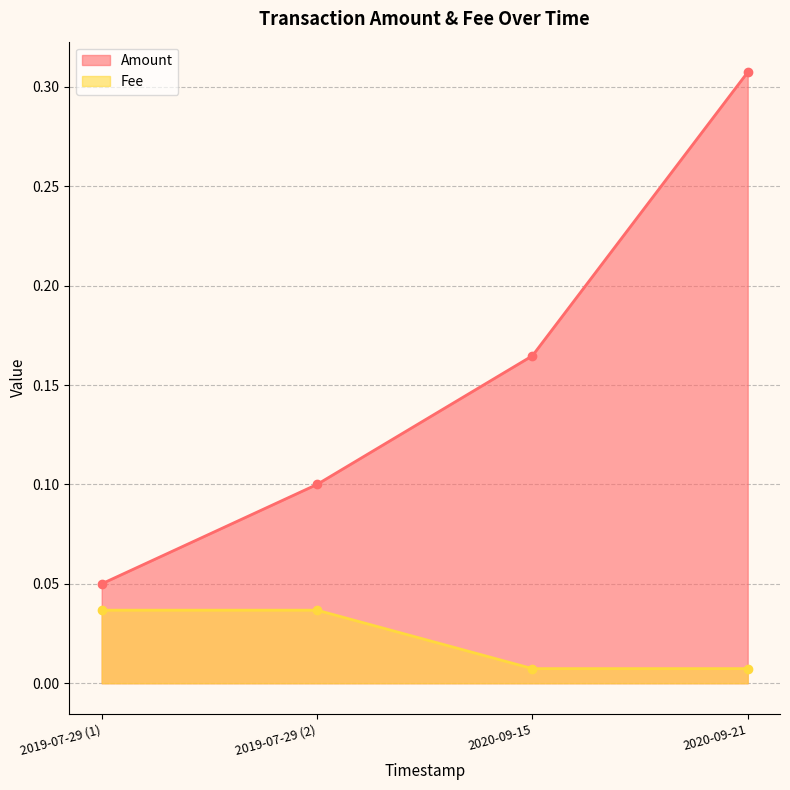

Count the values in the range 0 to 1.

4